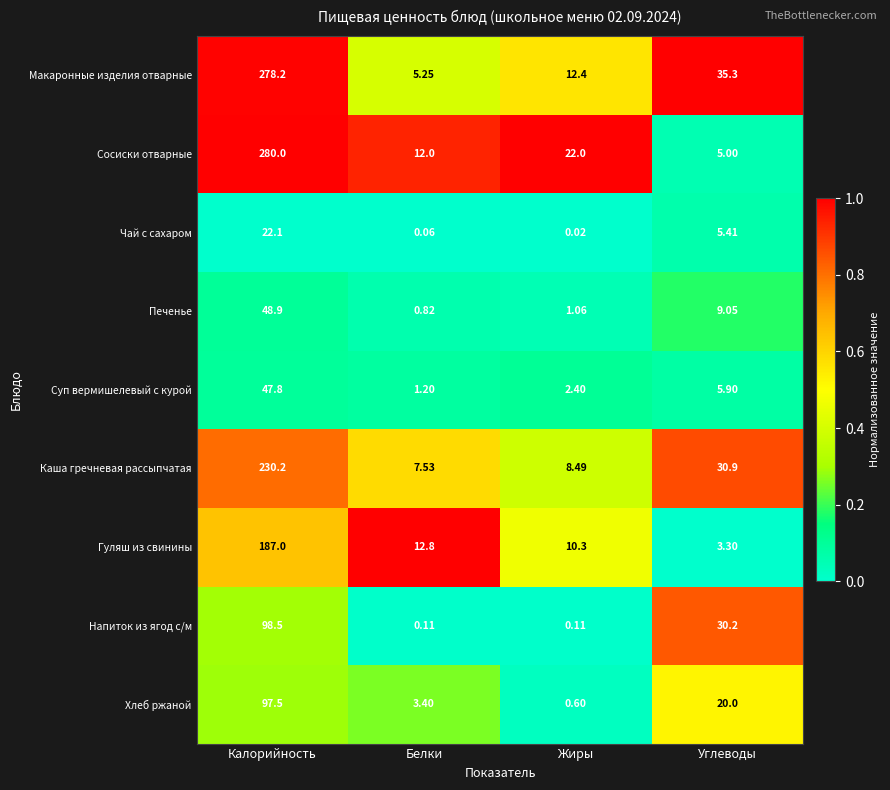

Which series has the largest range (max minus min)?

Сосиски отварные